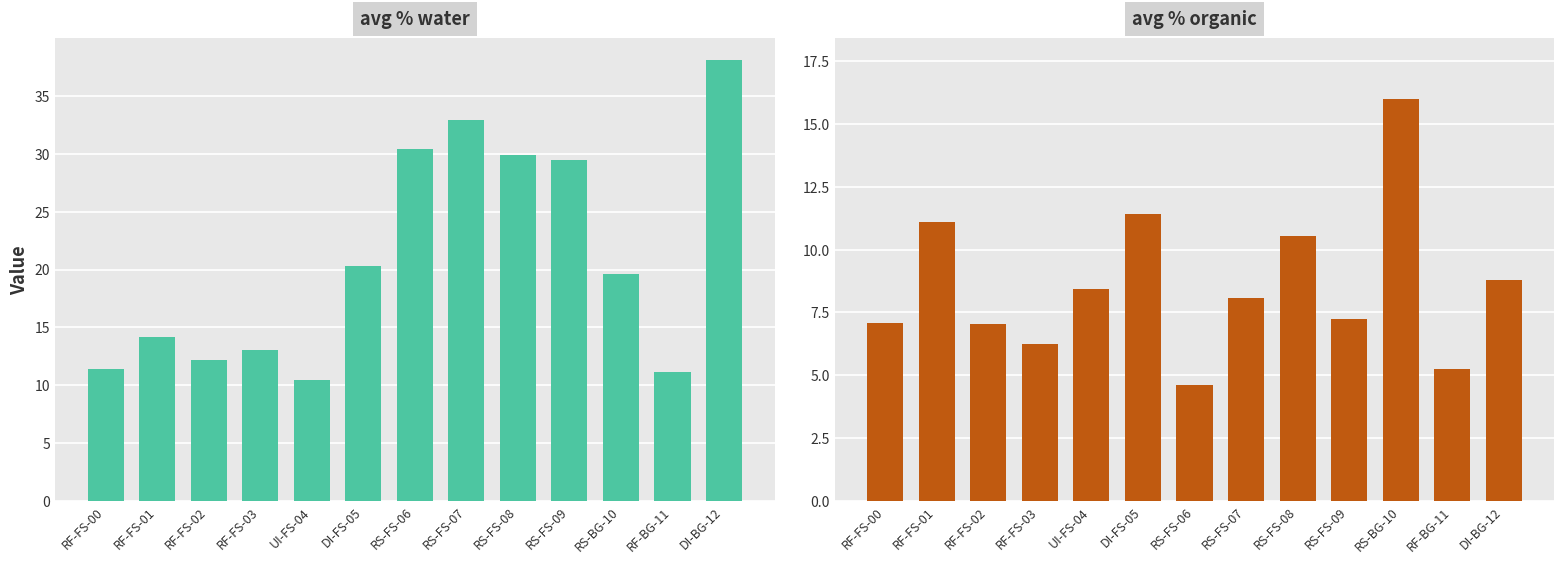

The avg % organic series shows 7.2 at RS-FS-09. True or false?

True